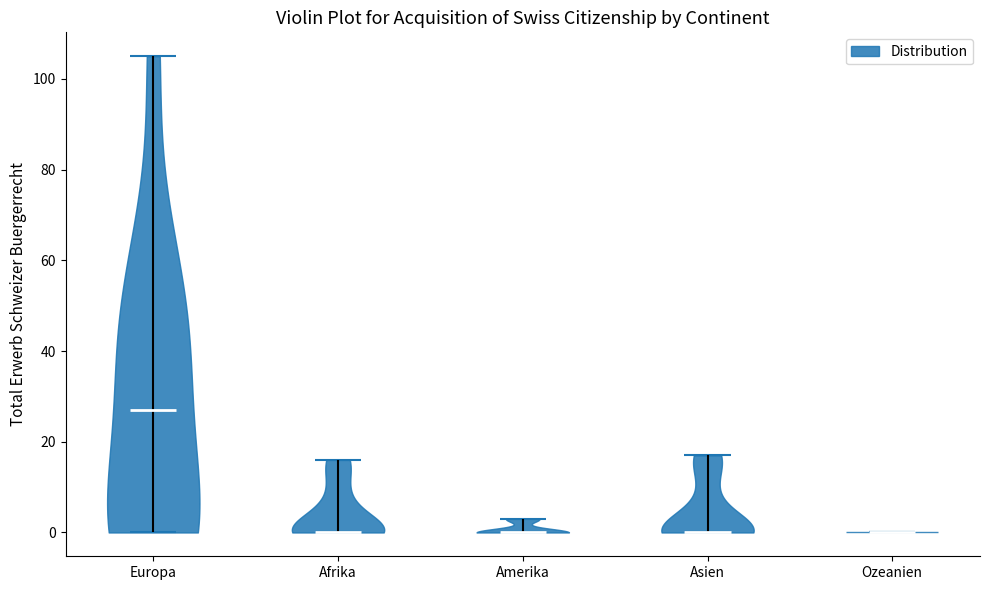

Reading left to right, read every violin against the y-axis: where its median line is, and the lowest and highest points it reaches. The values are not printed on the chart, so give them approximately, as read against the axis.

Europa: median line 28, lowest point 0, highest point 106
Afrika: median line 0, lowest point 0, highest point 16
Amerika: median line 0, lowest point 0, highest point 4
Asien: median line 0, lowest point 0, highest point 18
Ozeanien: median line 0, lowest point 0, highest point 0